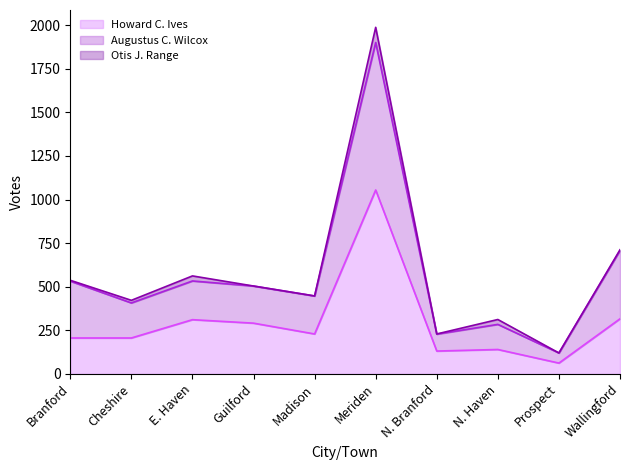

What is the total value across all series at Madison?

447